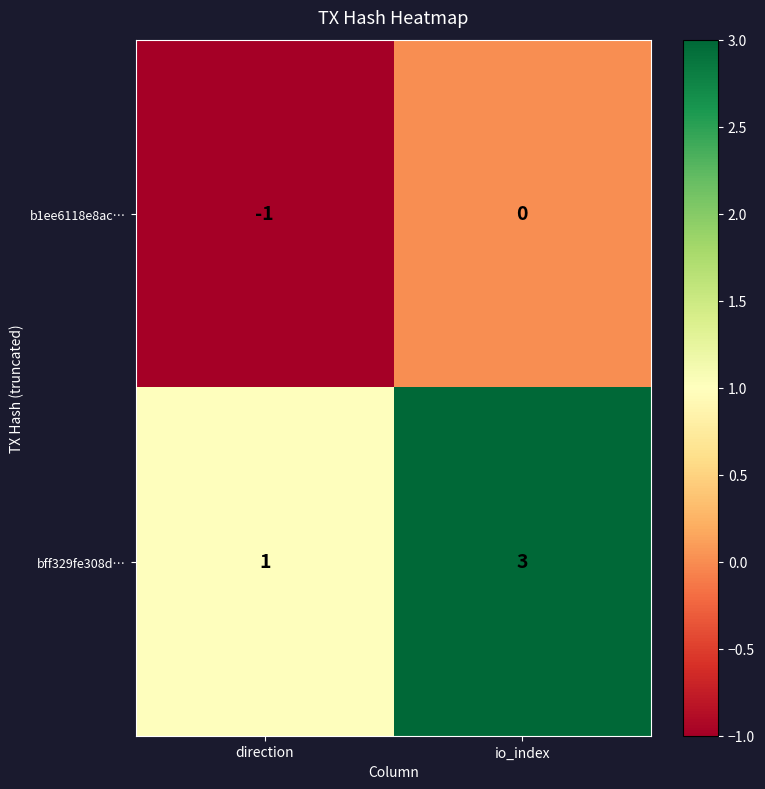

At which label is b1ee6118e8ac… closest to 0?

io_index